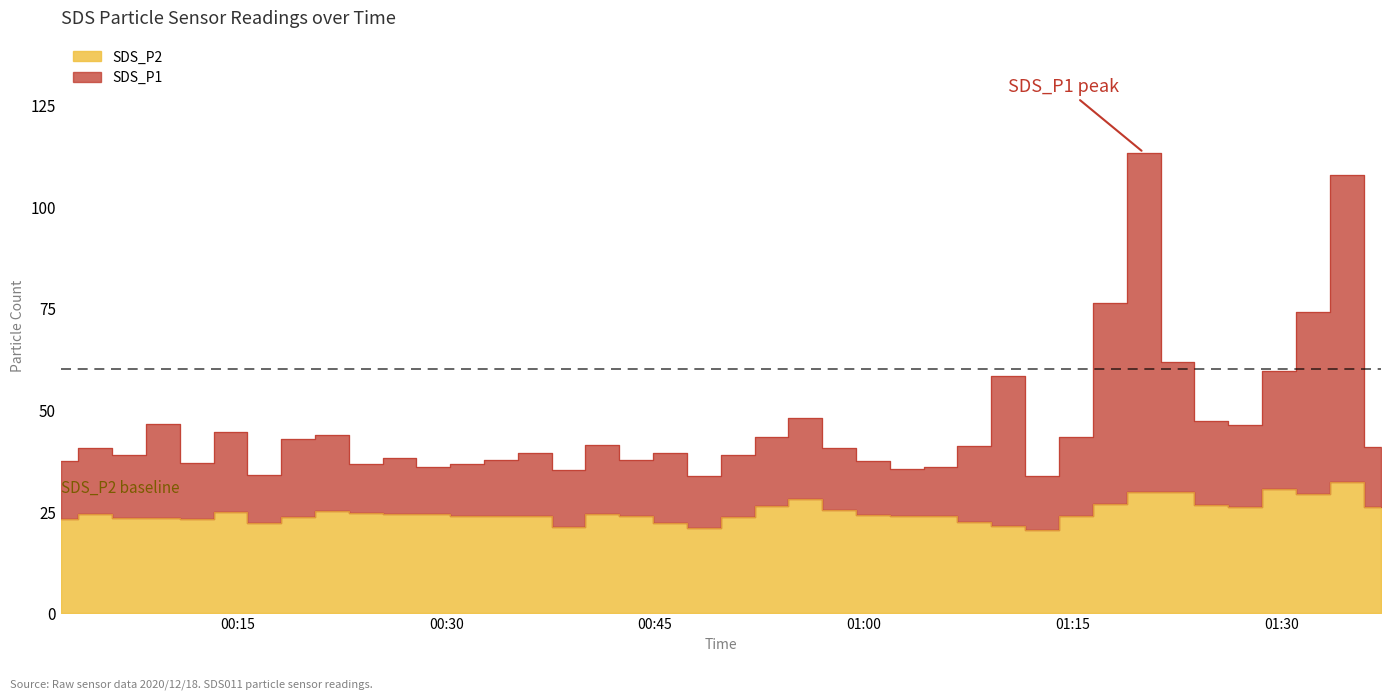

What is the maximum value for SDS_P1?

113.4